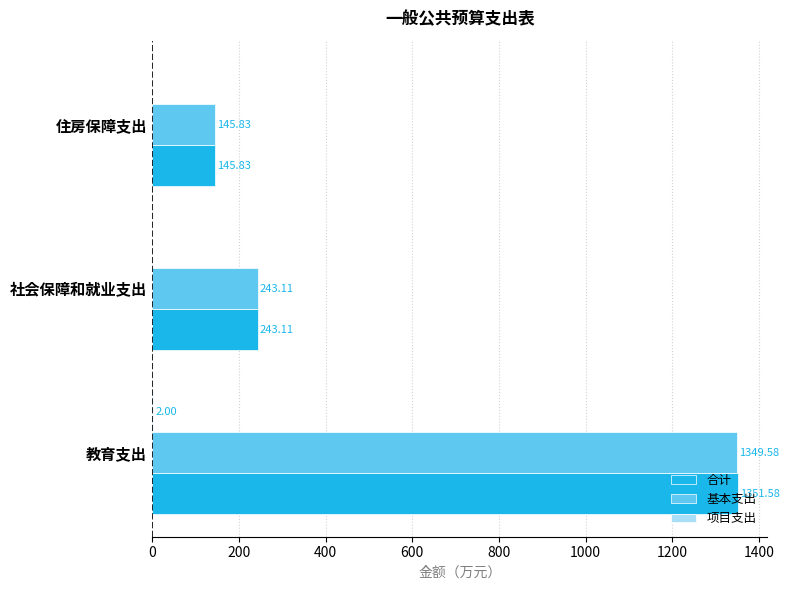

Which category has the highest value across all series?

教育支出